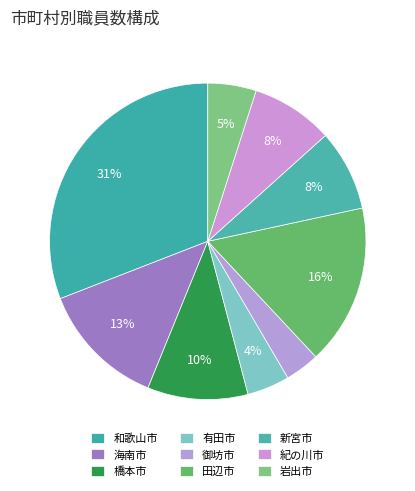

How many segments does this pie chart have?

9